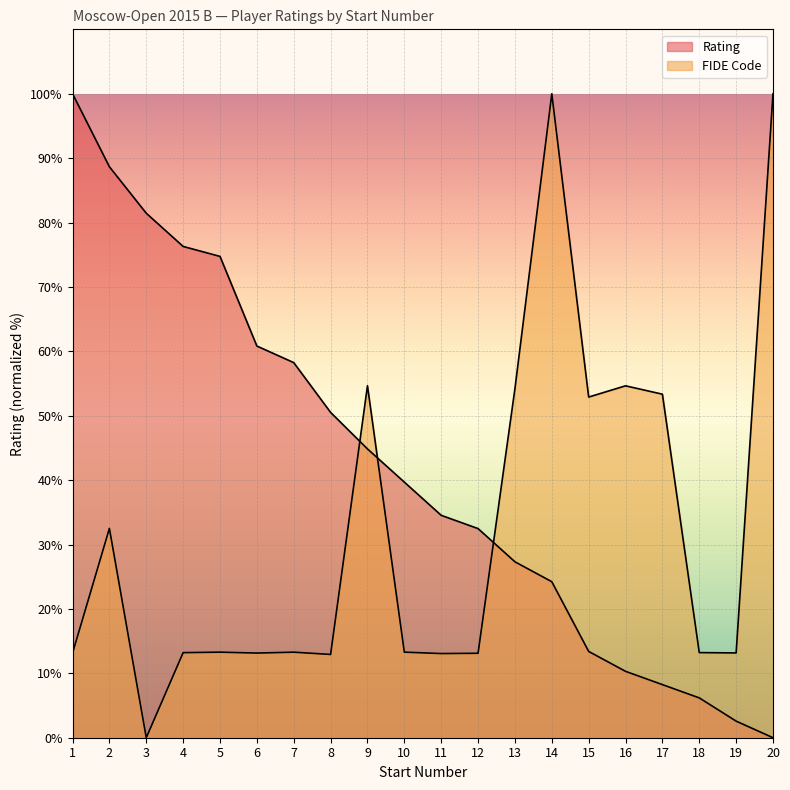

Is it true that Rating equals 27.8 at 8?

False